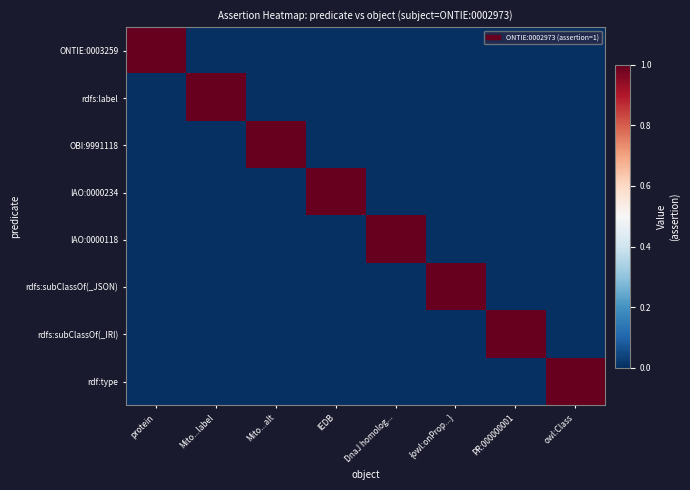

Count the number of data series in this chart.

8